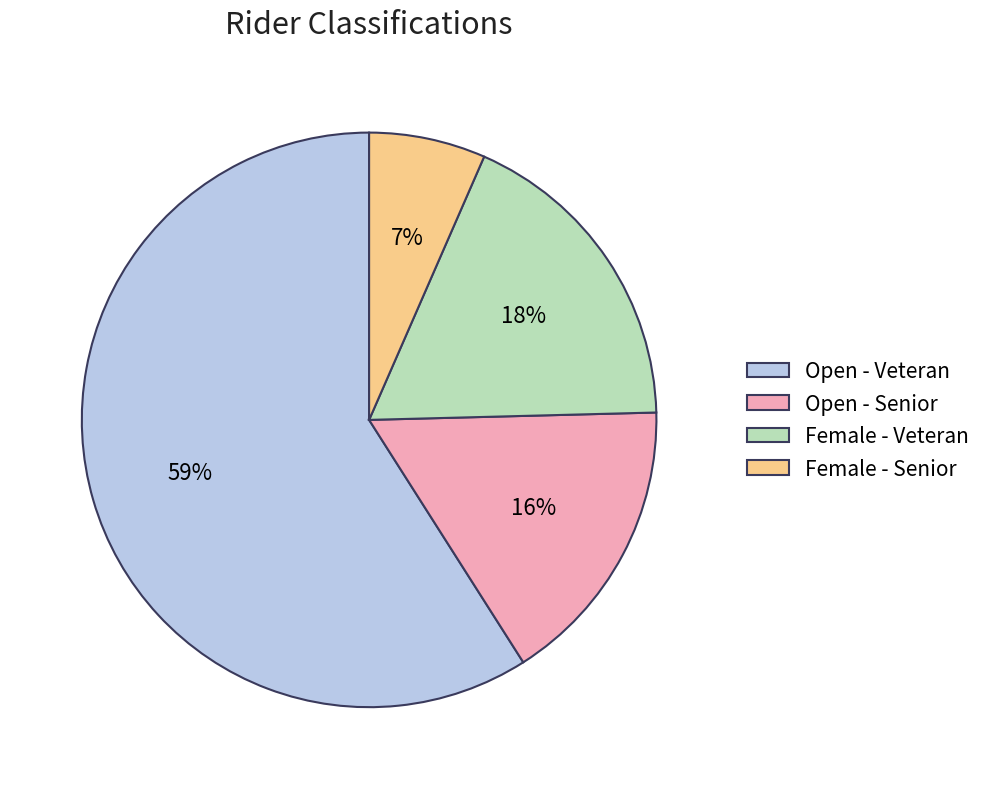

What is the largest slice in the pie chart?

Open - Veteran